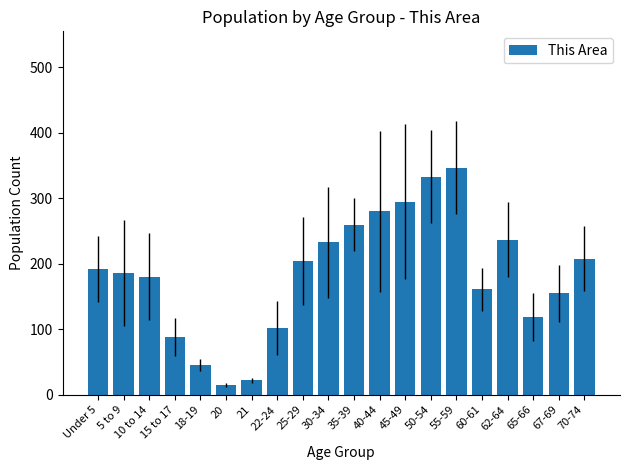

What is the sum of all values?

3662